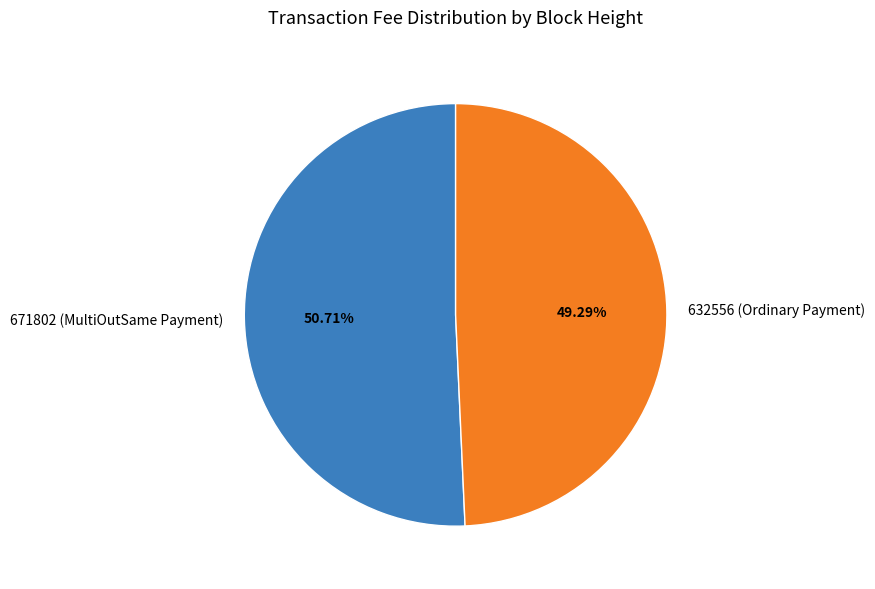

Which slice represents more than half of the pie?

671802 (MultiOutSame Payment)